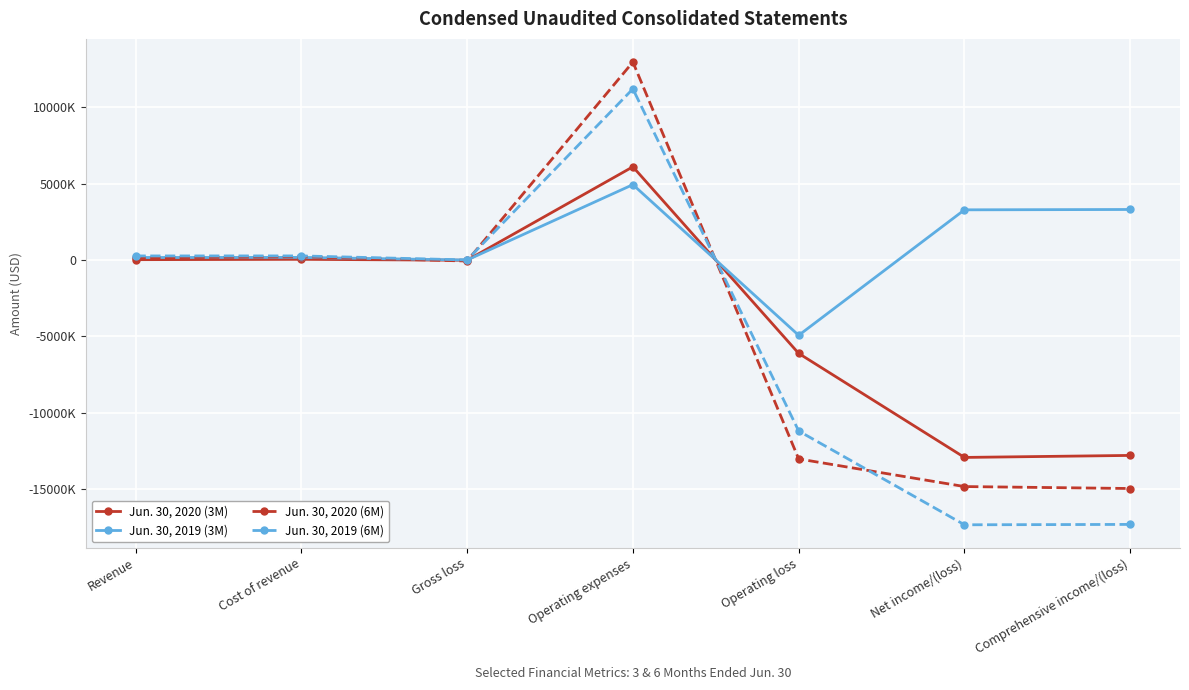

What position from the left is Cost of revenue?

2